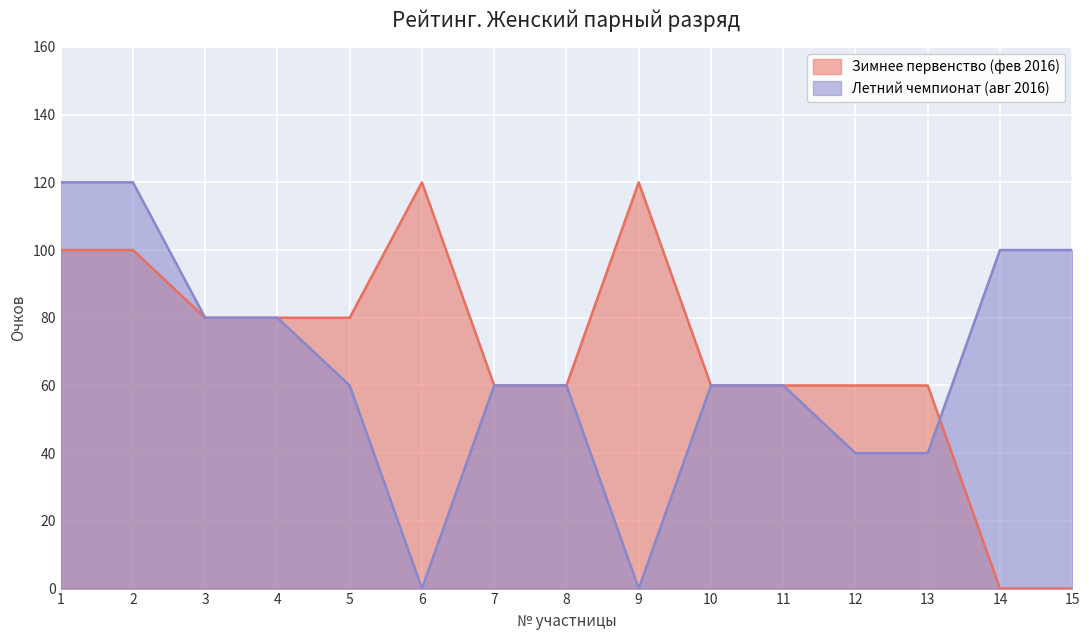

List the series in order of their overall mean, highest first.

Зимнее первенство (фев 2016), Летний чемпионат (авг 2016)